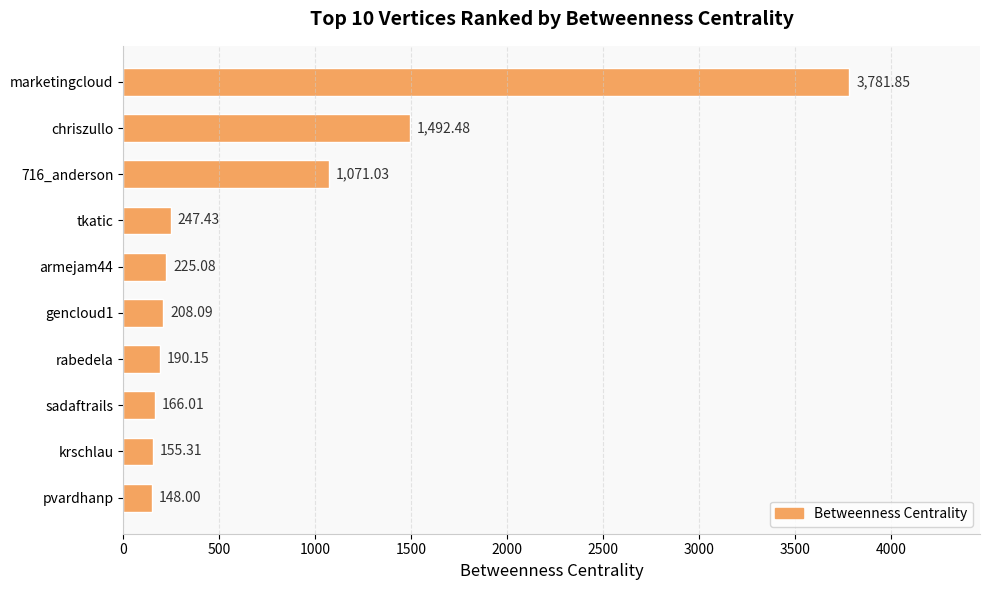

At which label is the value closest to 1964?

chriszullo